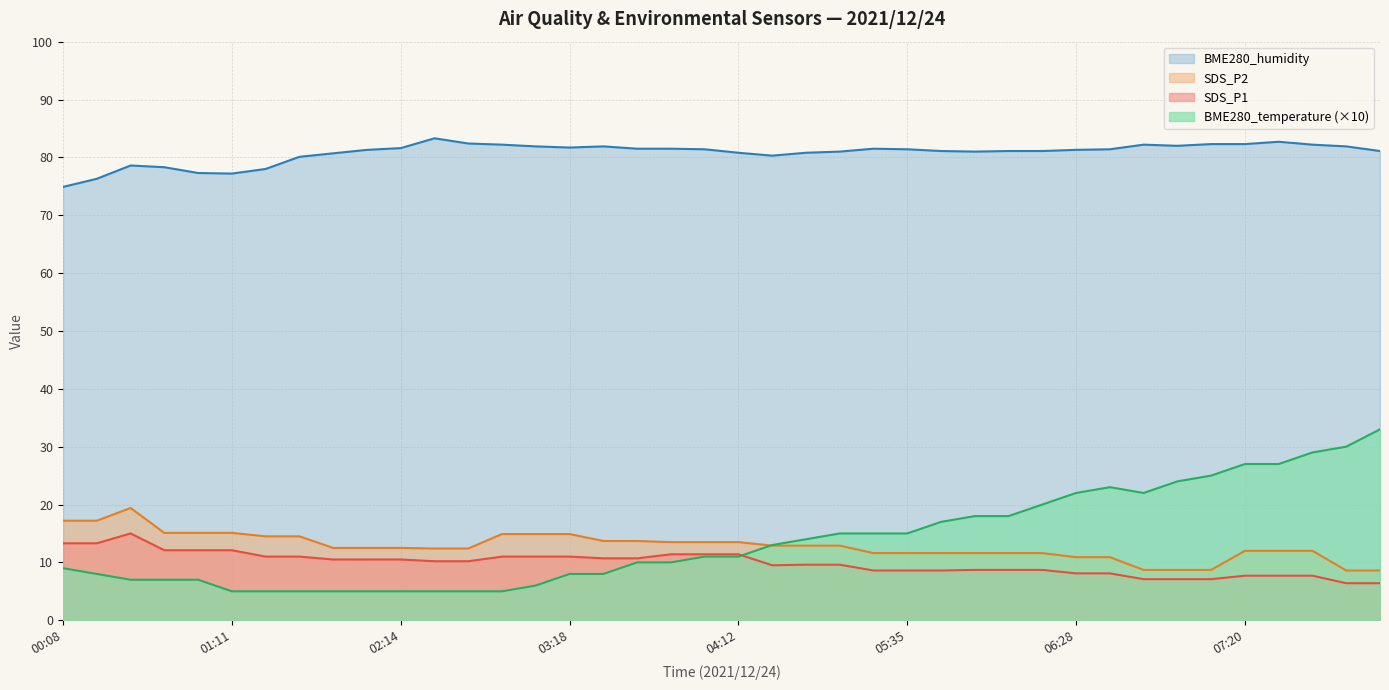

Which series has the largest total across all categories?

BME280_humidity